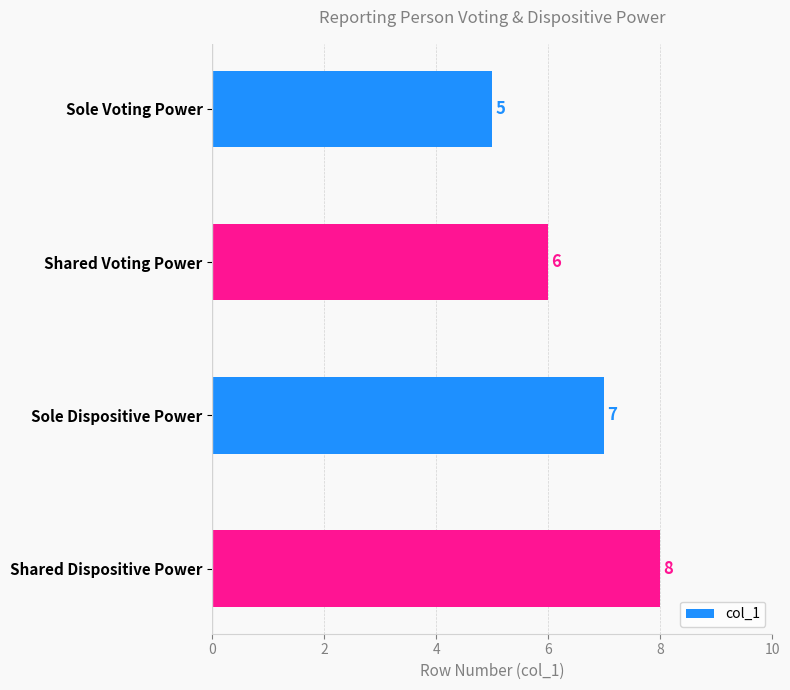

How many values are below 7?

2